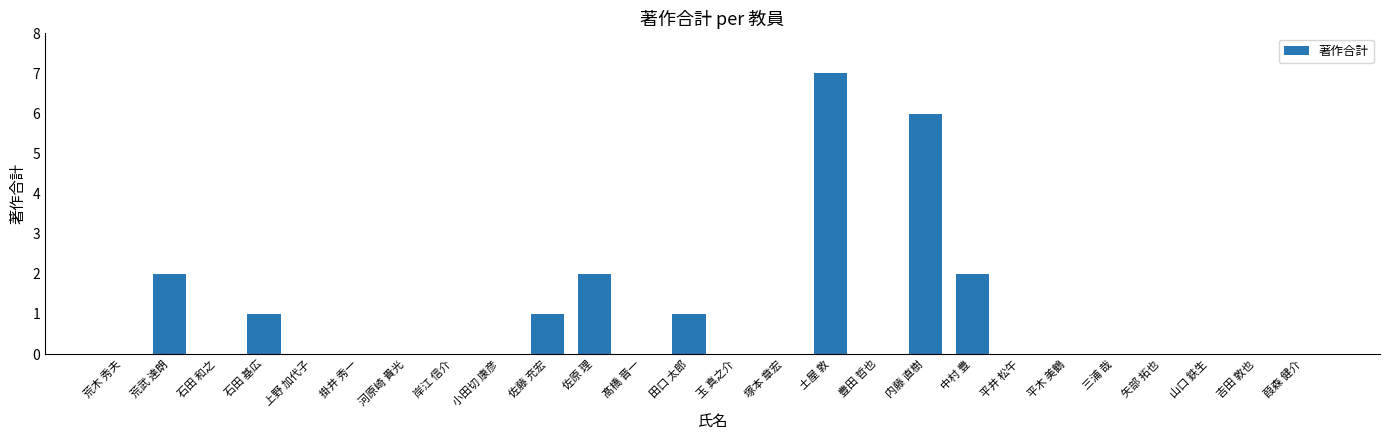

What is the change in value from 石田 和之 to 内藤 直樹?

+6